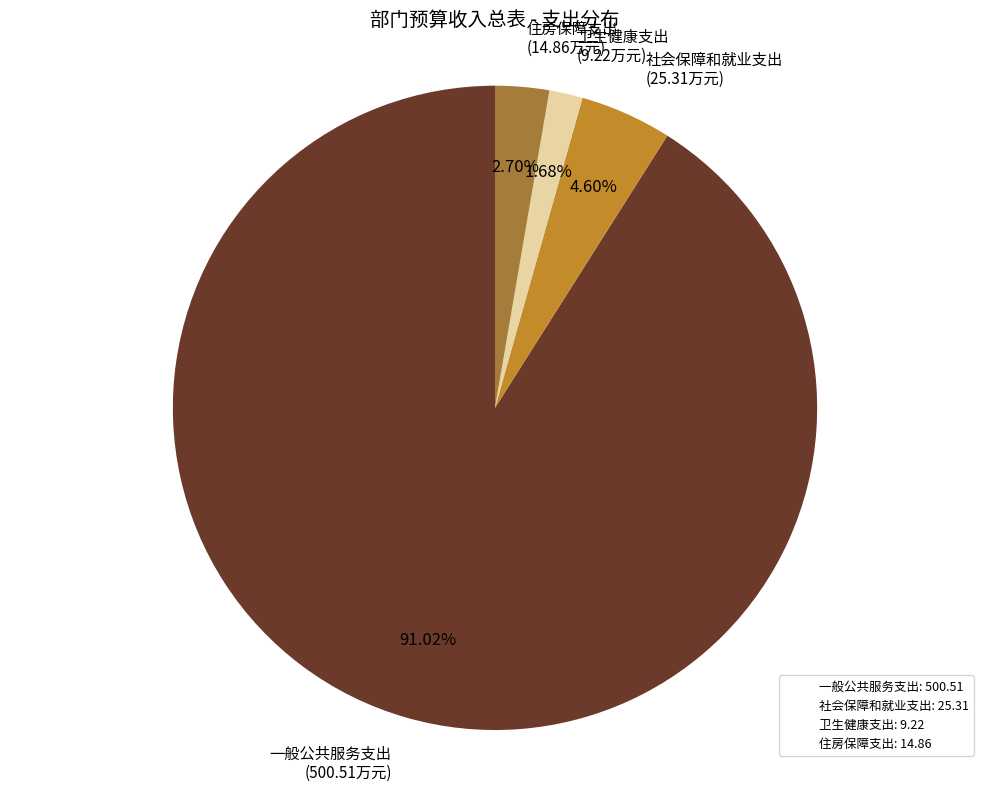

To the nearest percent, what is the combined percentage of 一般公共服务支出 and 卫生健康支出?

93%